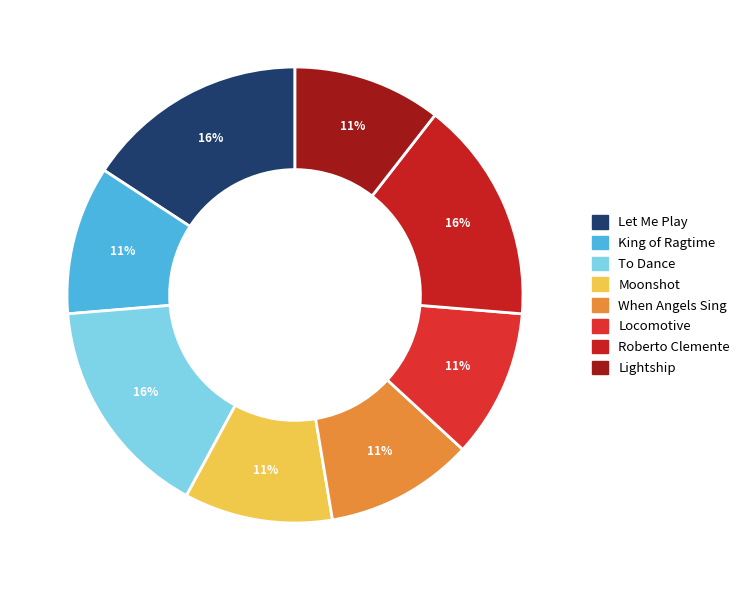

Does any single category account for the majority?

No